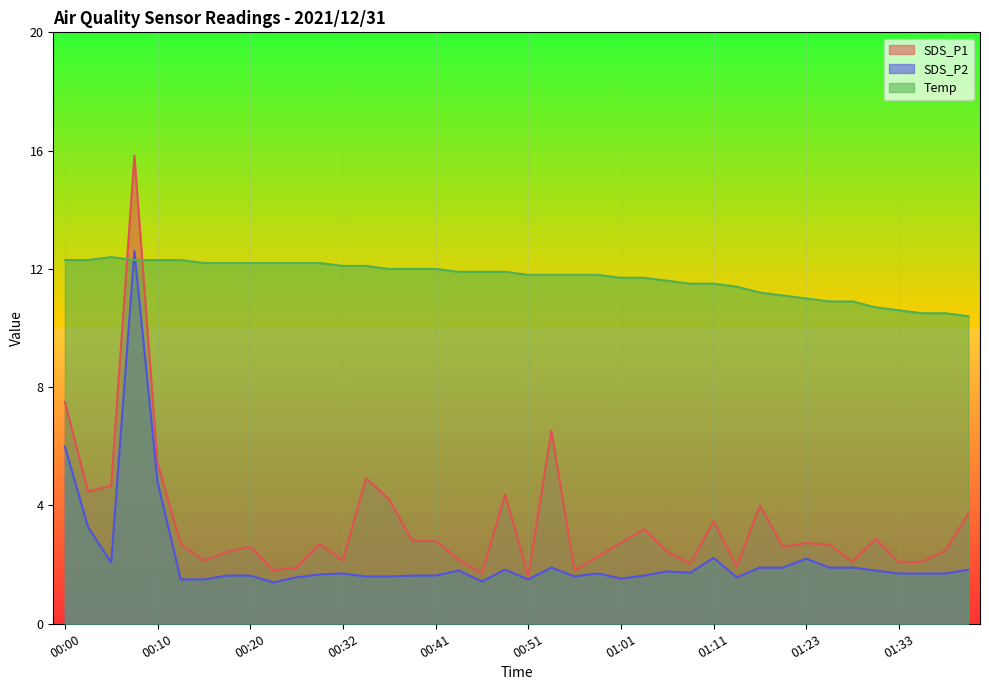

What is the label of the 38th point from the left?

01:35